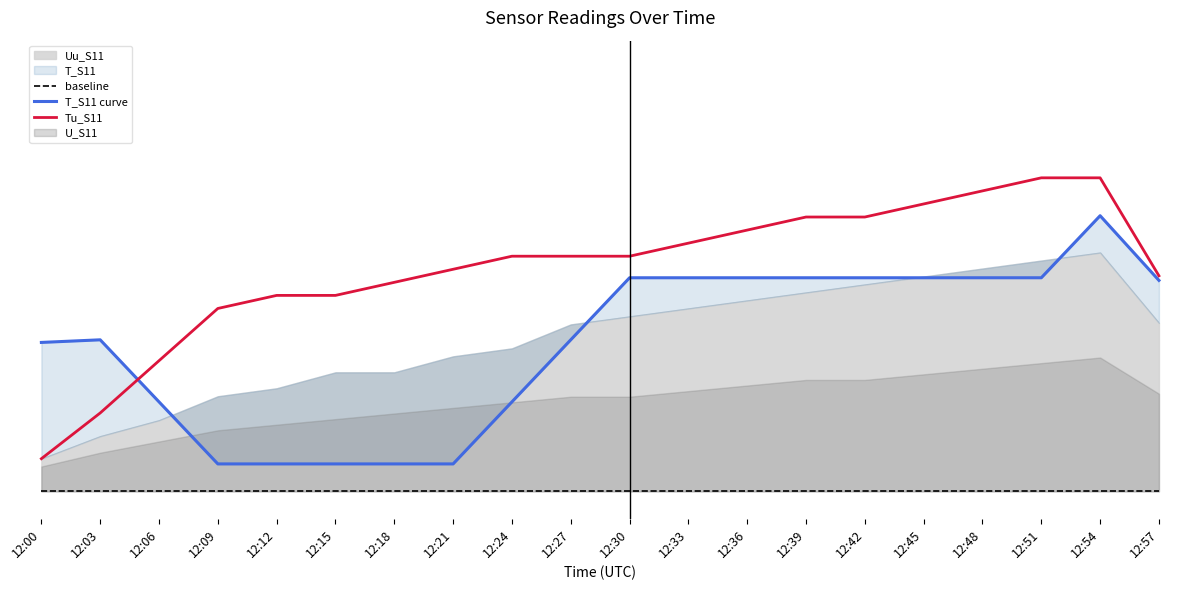

Which series has the largest range (max minus min)?

Tu_S11